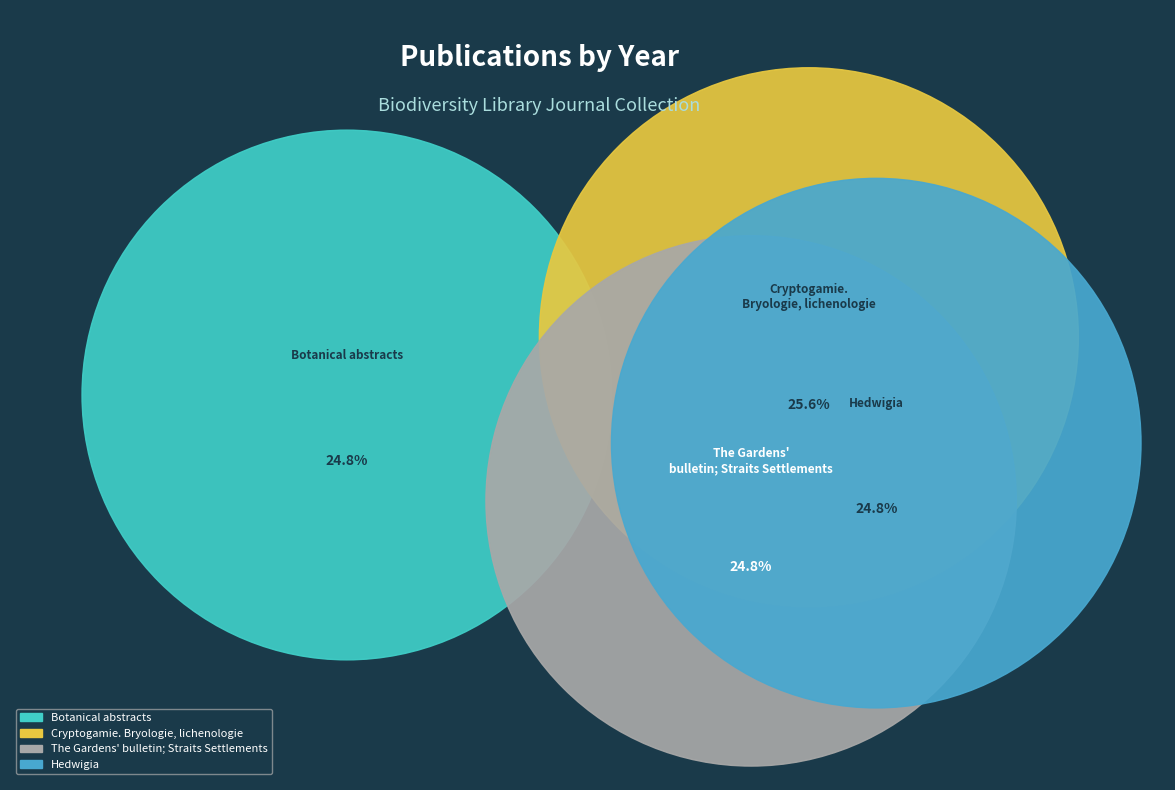

What is the largest slice in the pie chart?

Cryptogamie. Bryologie, lichenologie